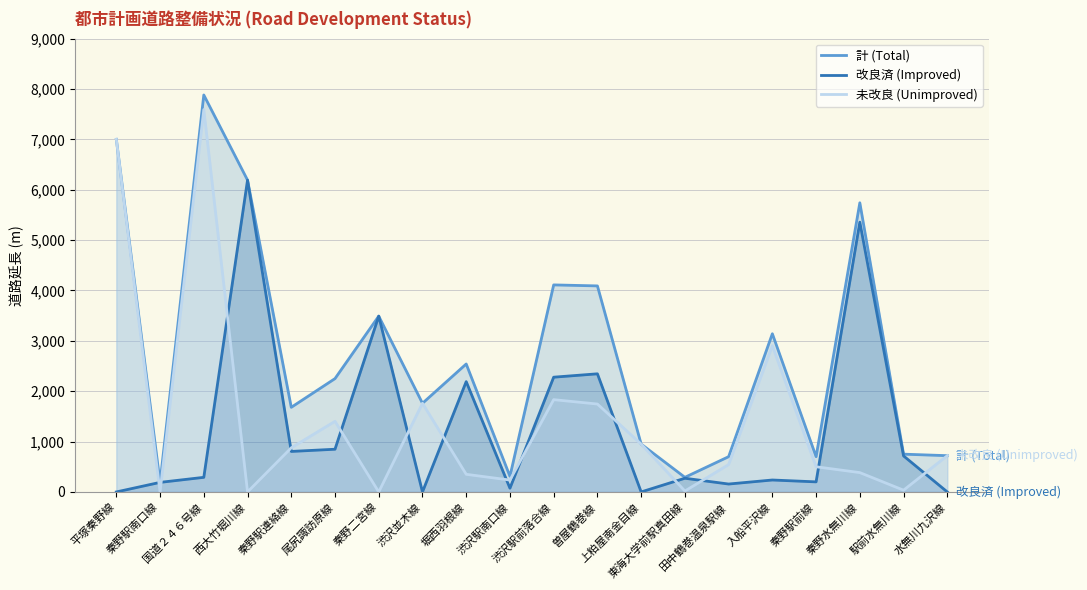

What is the average value of the 計 (Total) series?

2724